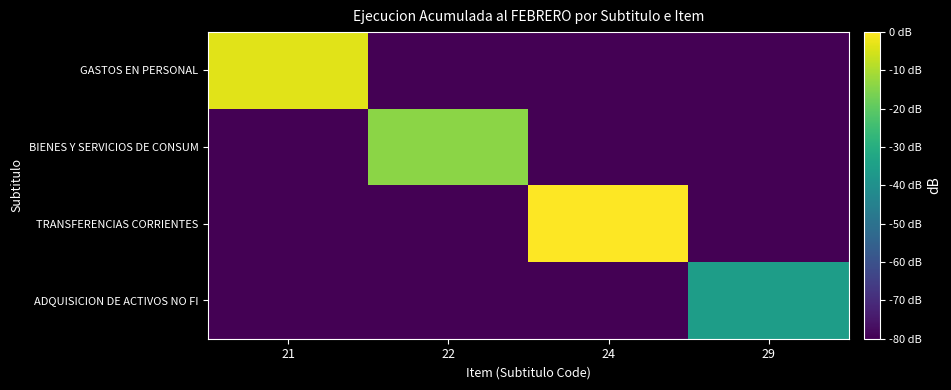

Reading left to right, extract all data points from this chart.

GASTOS EN PERSONAL: 21=-3.5	22=-123.6	24=-123.6	29=-123.6
BIENES Y SERVICIOS DE CONSUM: 21=-123.6	22=-13.9	24=-123.6	29=-123.6
TRANSFERENCIAS CORRIENTES: 21=-123.6	22=-123.6	24=0.0	29=-123.6
ADQUISICION DE ACTIVOS NO FI: 21=-123.6	22=-123.6	24=-123.6	29=-35.4